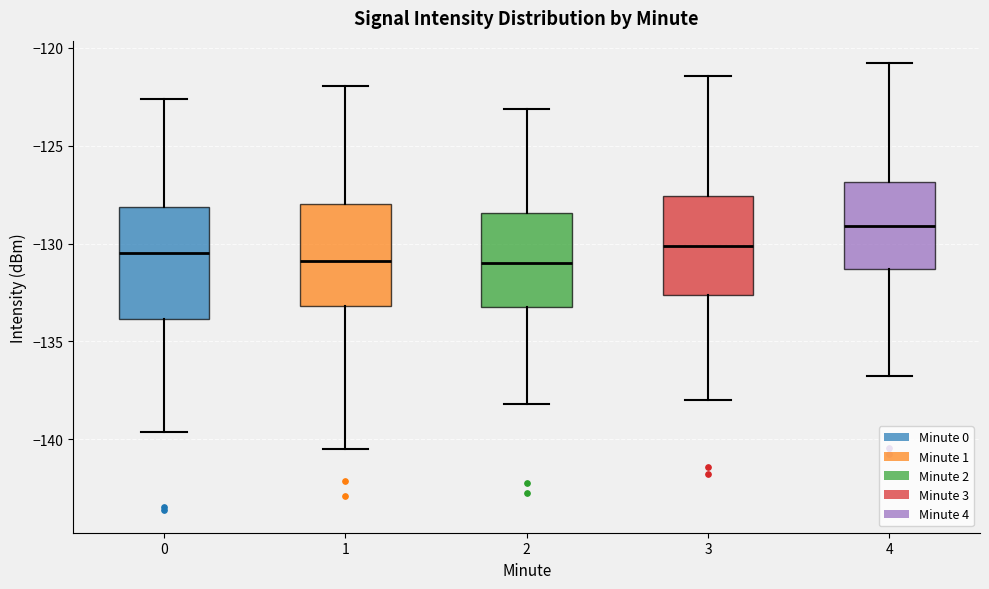

Reading left to right, read every box against the y-axis: the position of its median line, the range the box covers, and the ends of its whiskers. The values are not printed on the chart, so give them approximately, as read against the axis.

0: median -130.5, box -134.0 to -128.0, whiskers -139.5 to -122.5
1: median -131.0, box -133.0 to -128.0, whiskers -140.5 to -122.0
2: median -131.0, box -133.0 to -128.5, whiskers -138.0 to -123.0
3: median -130.0, box -132.5 to -127.5, whiskers -138.0 to -121.5
4: median -129.0, box -131.5 to -127.0, whiskers -137.0 to -121.0